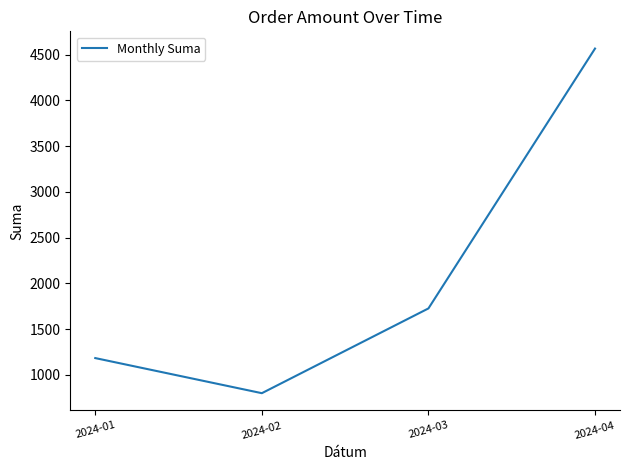

What is the difference between the second highest and second lowest values?

542.8